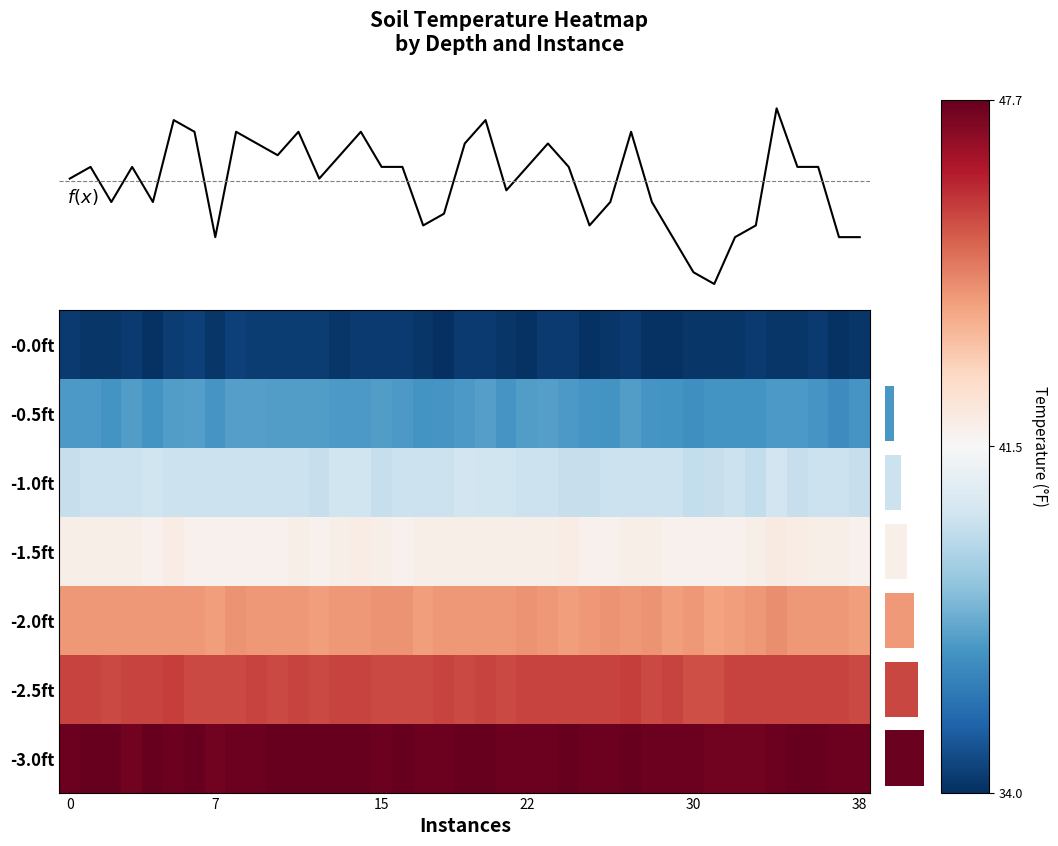

What is the maximum value shown in the chart?

47.7